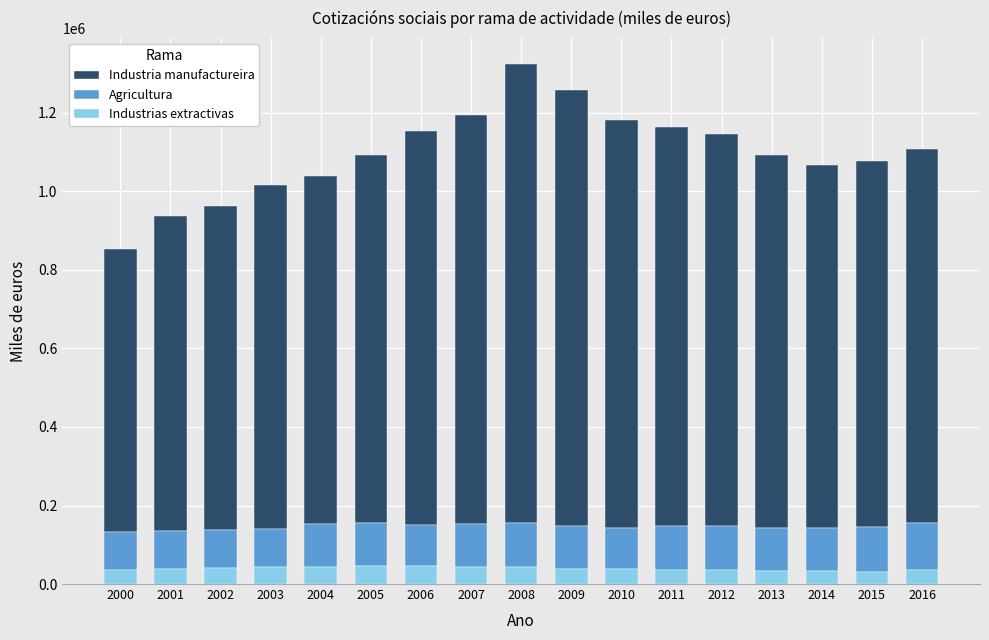

What is the total value across all series at 2003?

1015920